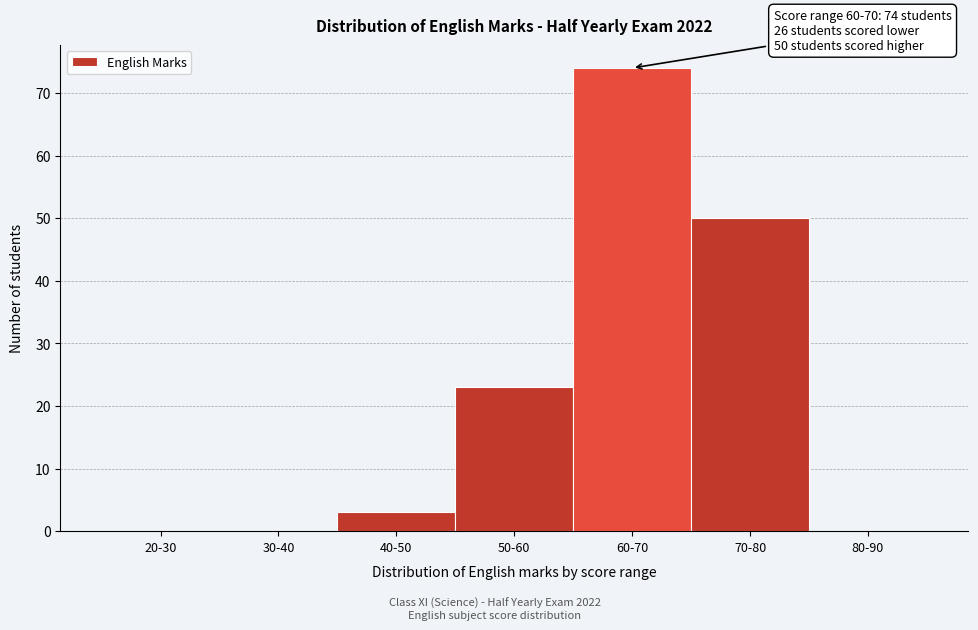

Reading left to right, what are all the values shown in this chart?

20-30=0	30-40=0	40-50=3	50-60=23	60-70=74	70-80=50	80-90=0